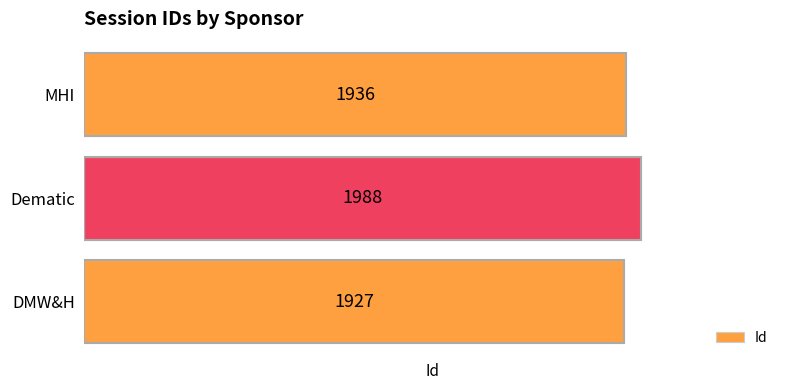

Rank the categories by value from highest to lowest.

Dematic, MHI, DMW&H